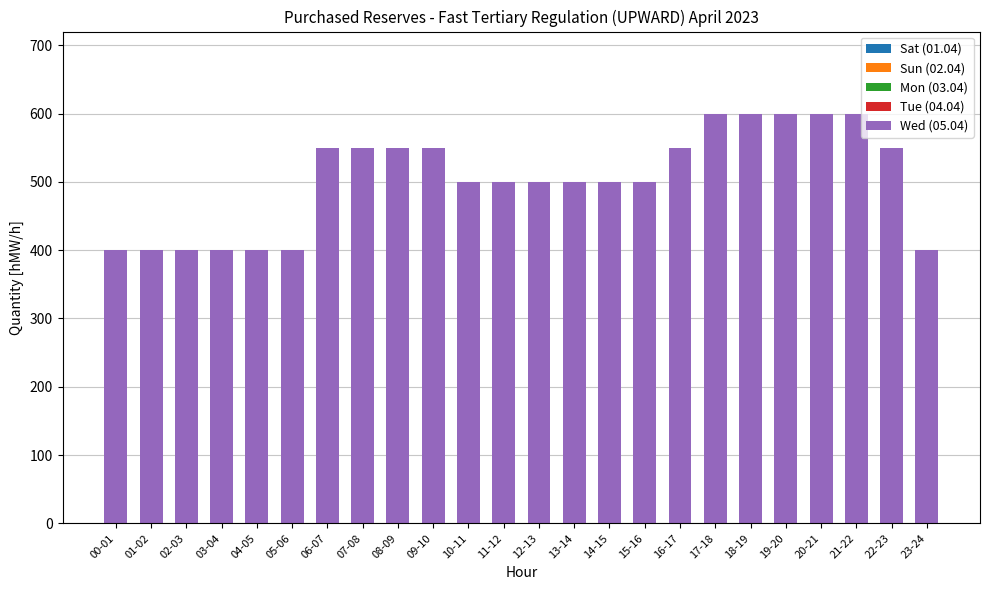

Approximately how many times larger is the value at 09-10 compared to 06-07?

1.0